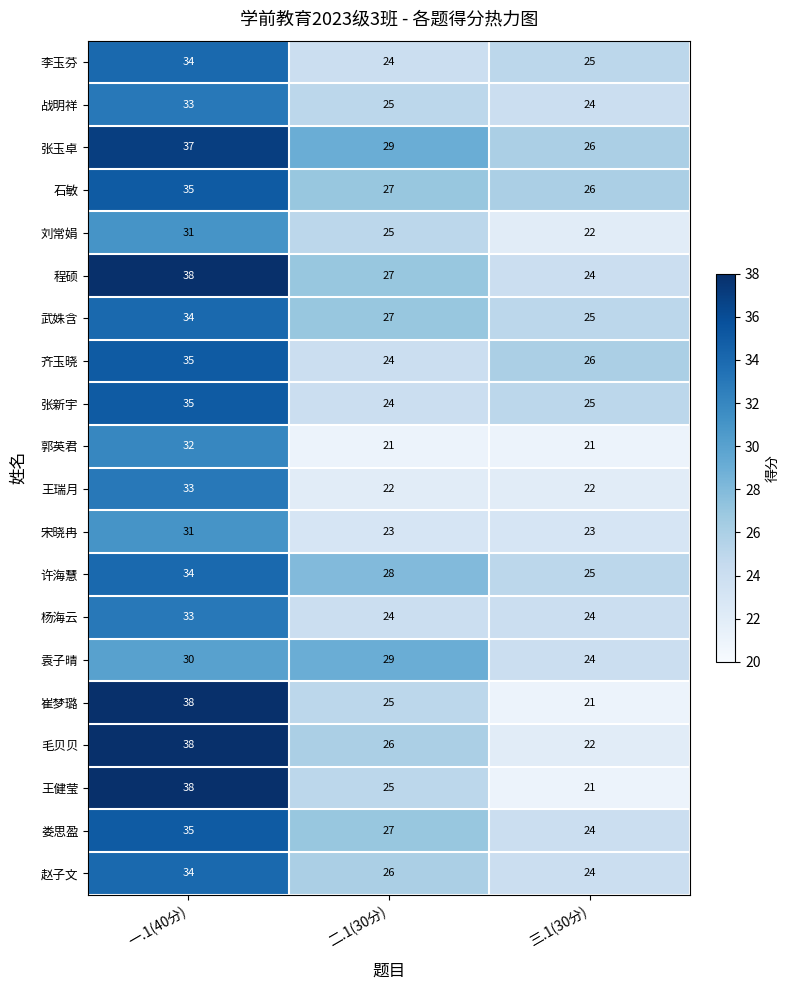

At how many categories does at least one series exceed 22?

3